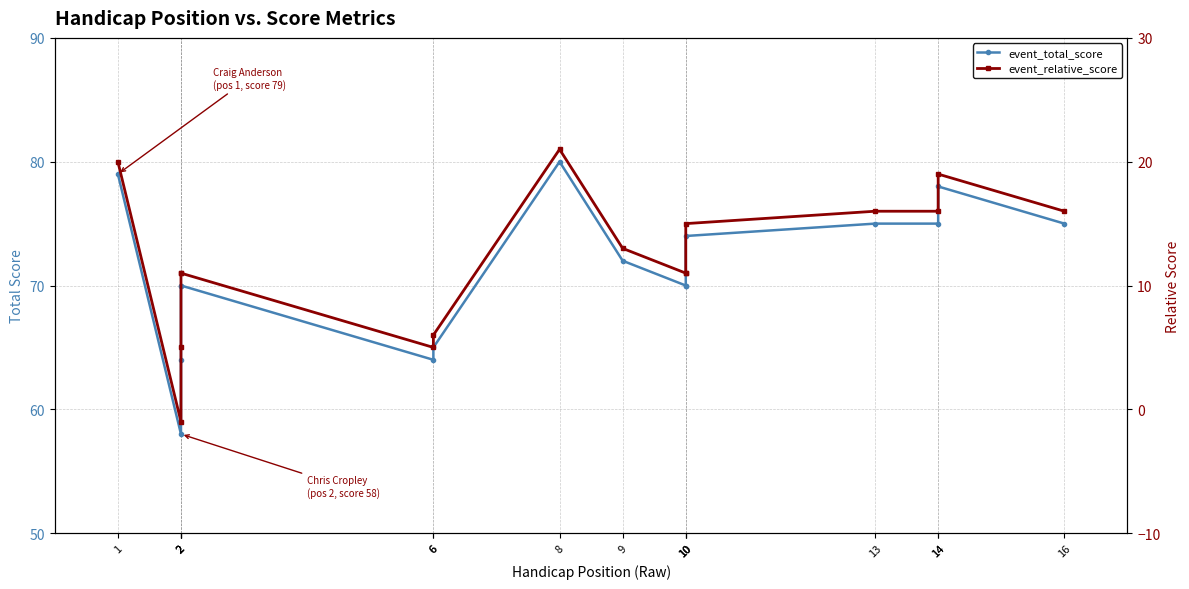

What is the value of the event_total_score point at the 14th from the left?

75